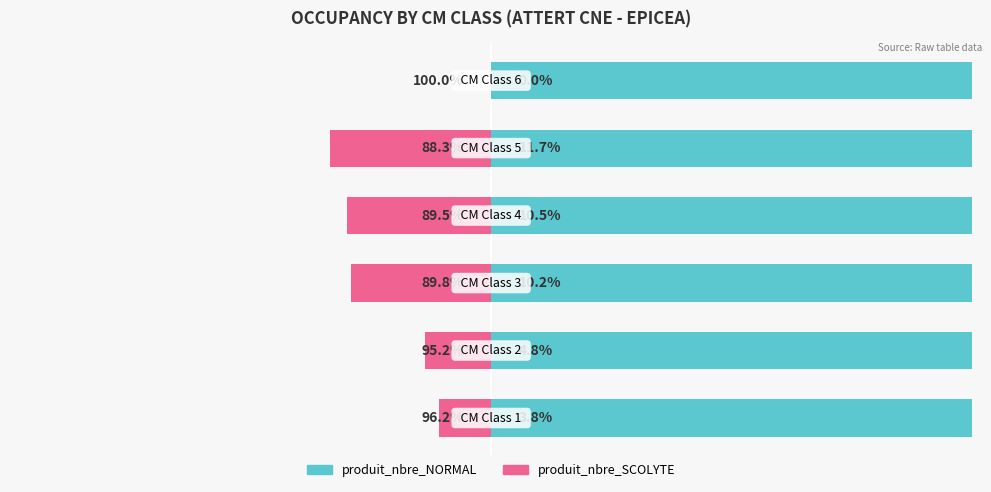

Reading left to right, extract all data points from this chart.

produit_nbre_NORMAL: 0=96.2	1=95.2	2=89.8	3=89.5	4=88.3	5=100.0
produit_nbre_SCOLYTE: 0=-3.8	1=-4.8	2=-10.2	3=-10.5	4=-11.7	5=0.0